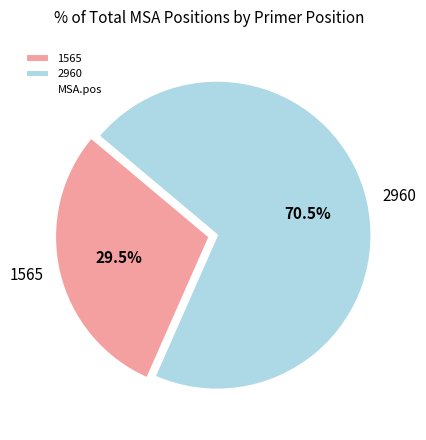

Rank the categories by value from highest to lowest.

2960, 1565